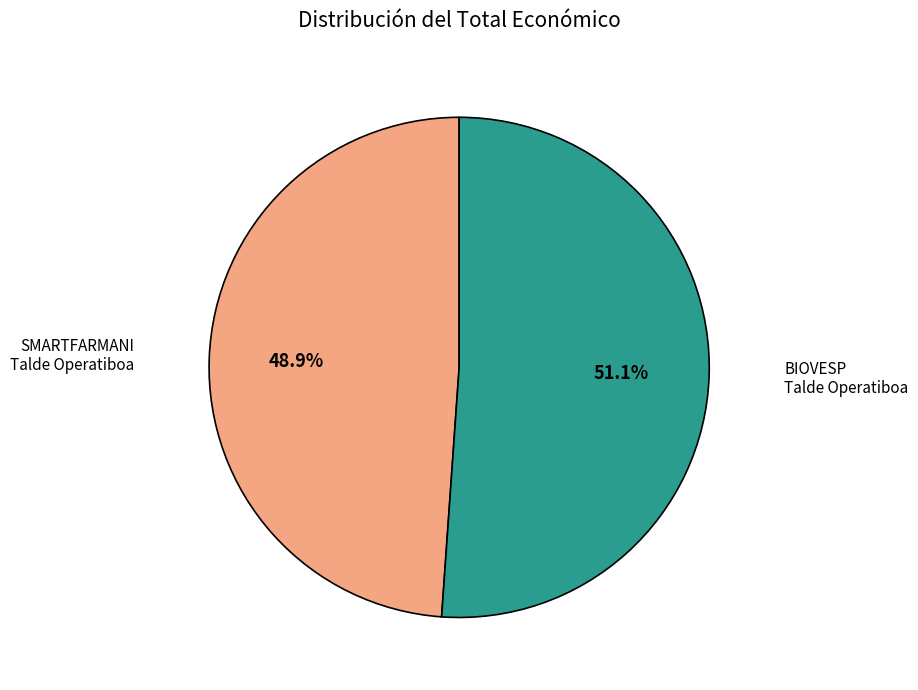

What percentage do SMARTFARMANI Talde Operatiboa and BIOVESP Talde Operatiboa together represent?

100.0%